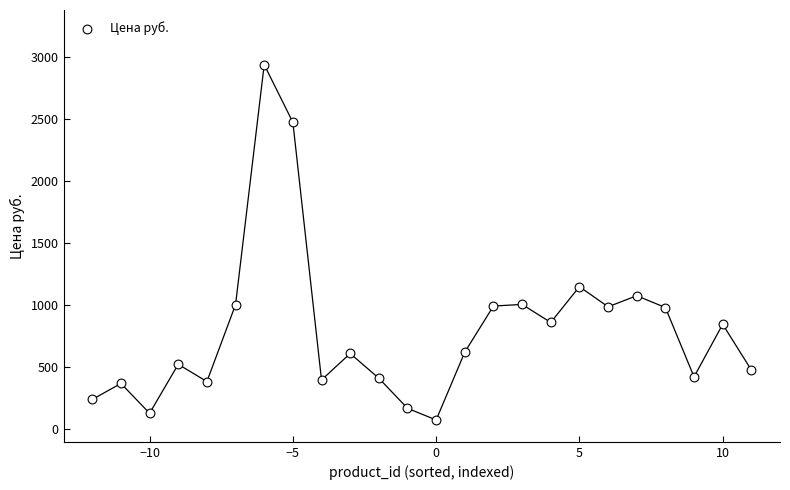

What Y value in the scatter plot is closest to 1505?

1149.0